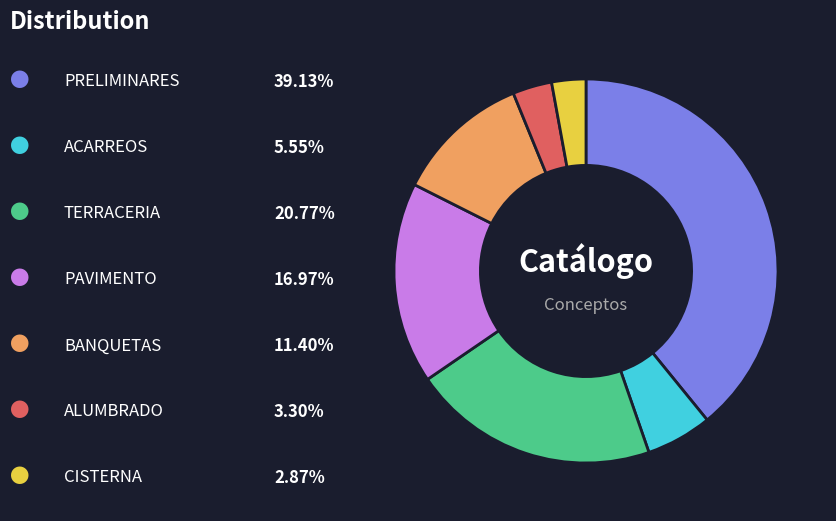

Is there a majority slice in this chart?

No